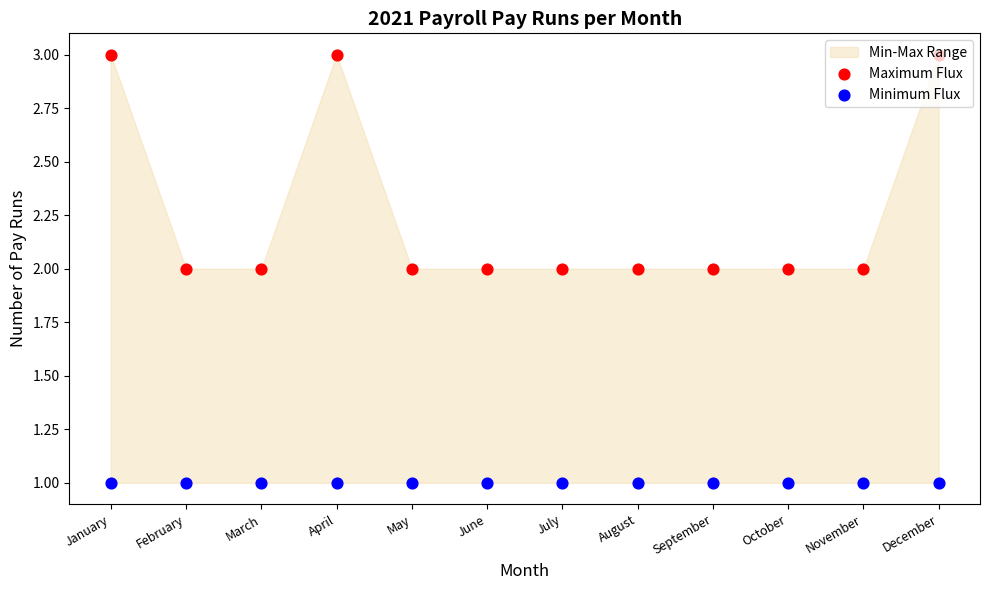

Is the value of Minimum Flux at April greater than the value of Maximum Flux at December?

No